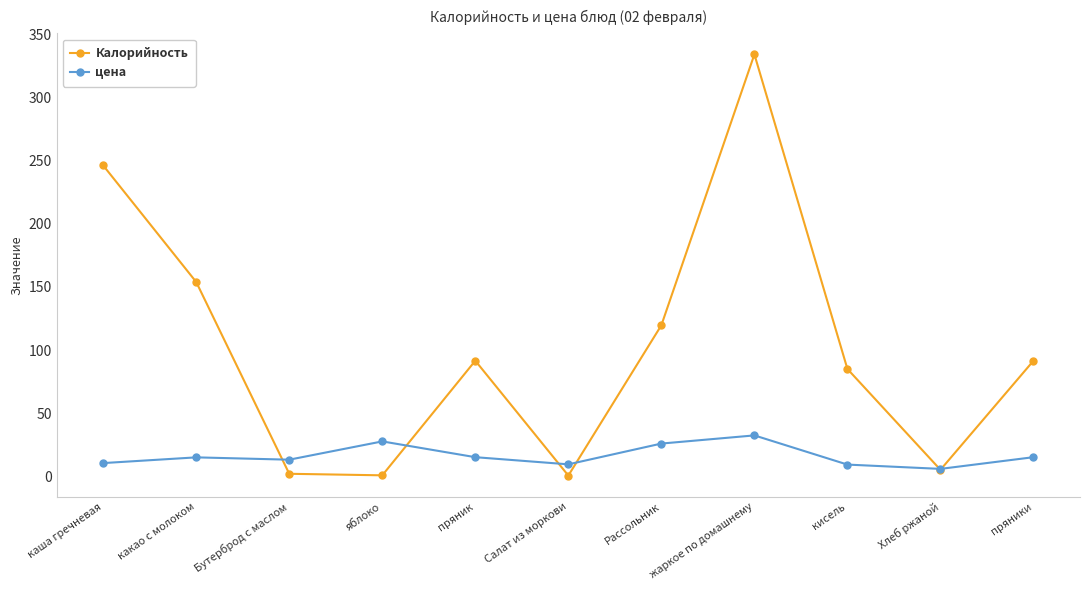

Is the value of Калорийность at Салат из моркови greater than the value of цена at пряник?

No